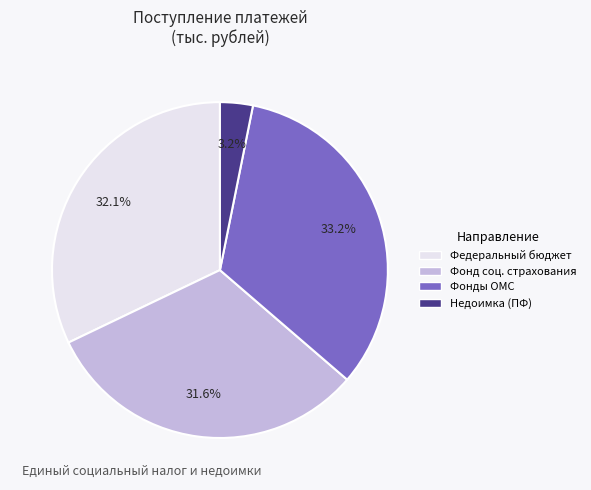

Rank the categories by value from highest to lowest.

Фонды ОМС, Федеральный бюджет, Фонд соц. страхования, Недоимка (ПФ)